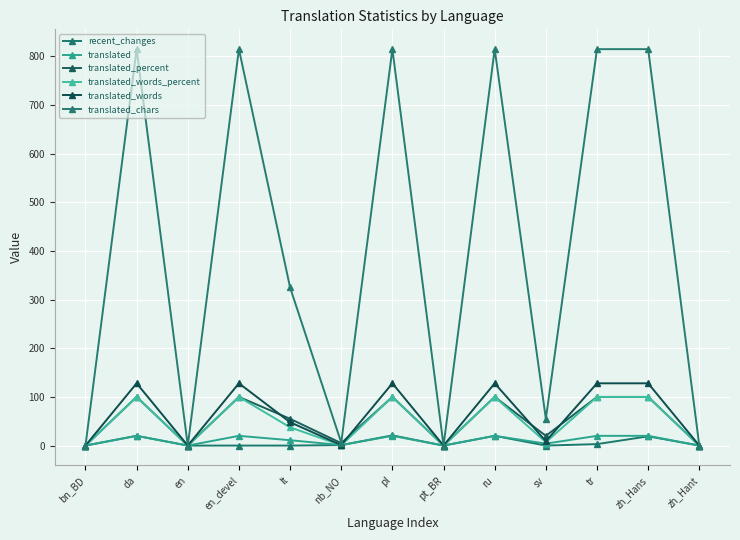

How many lines are shown in the chart?

6